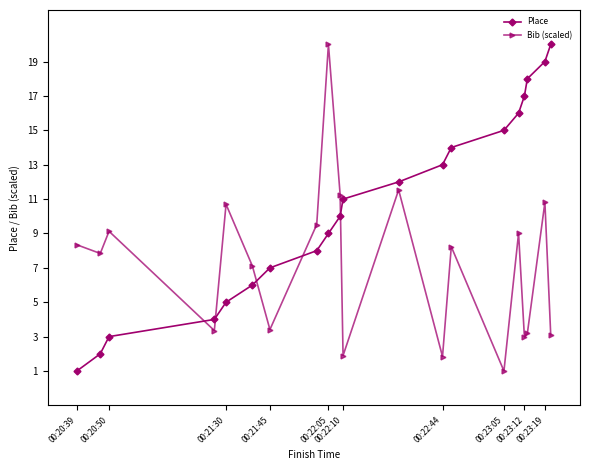

Count the number of data series in this chart.

2